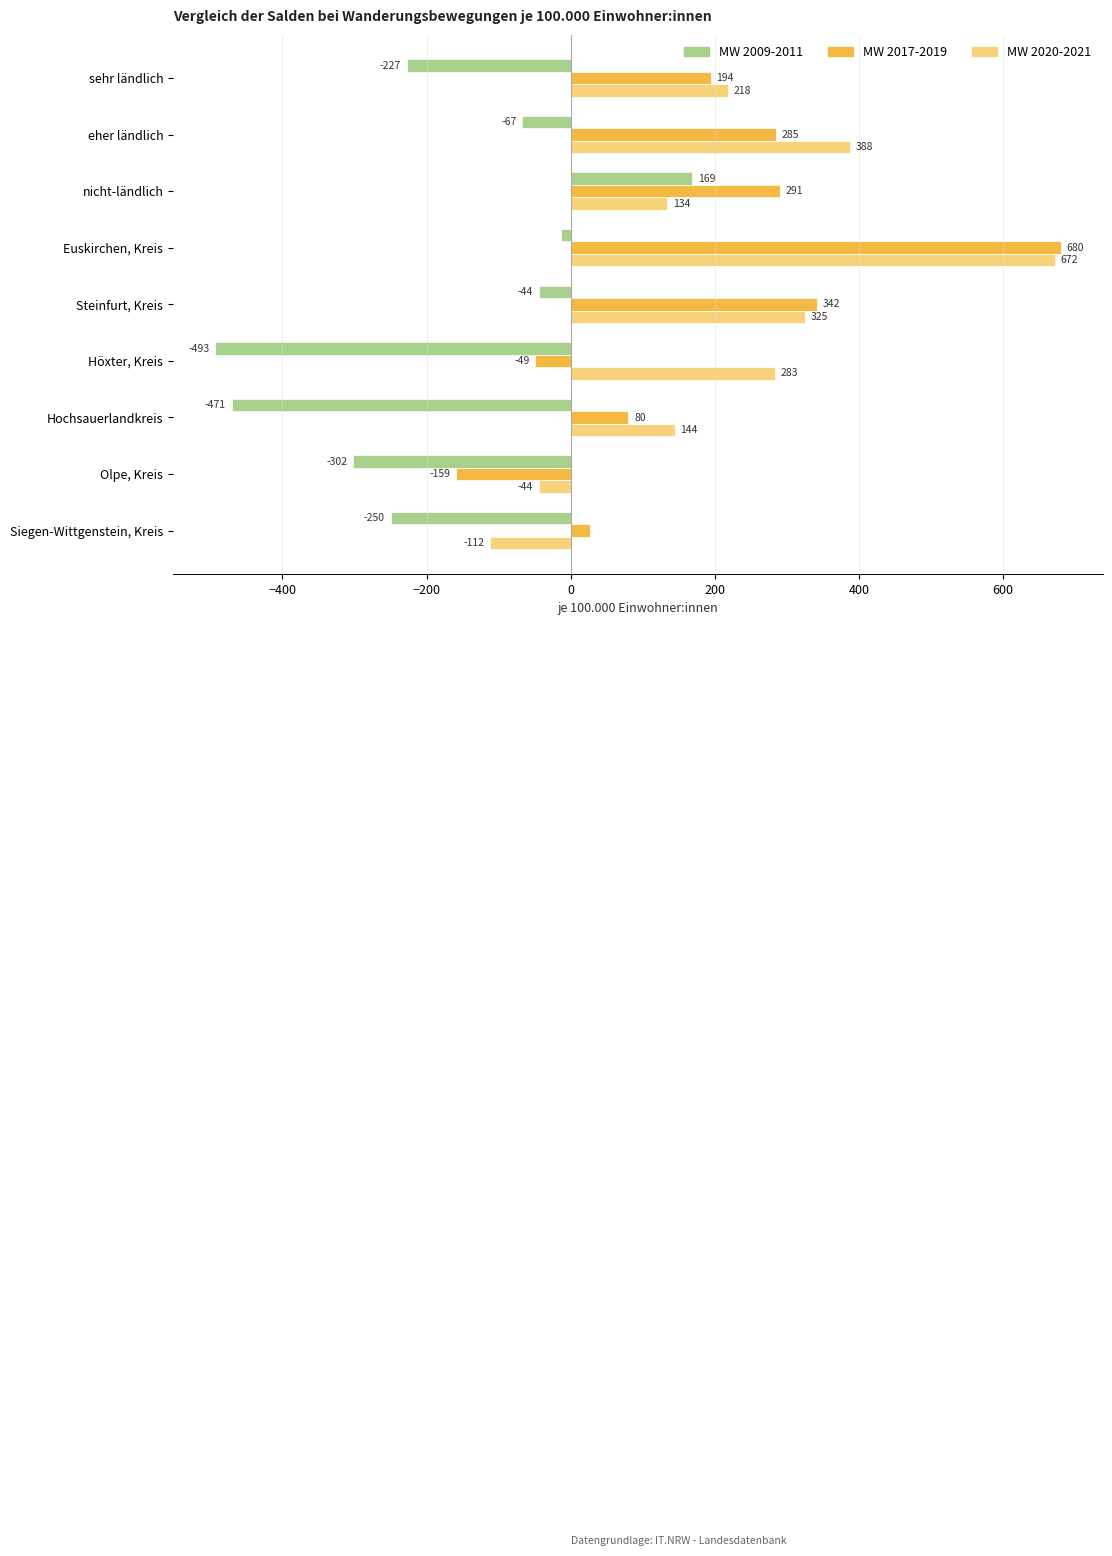

The value of MW 2020-2021 at nicht-ländlich is 202.3. True or false?

False